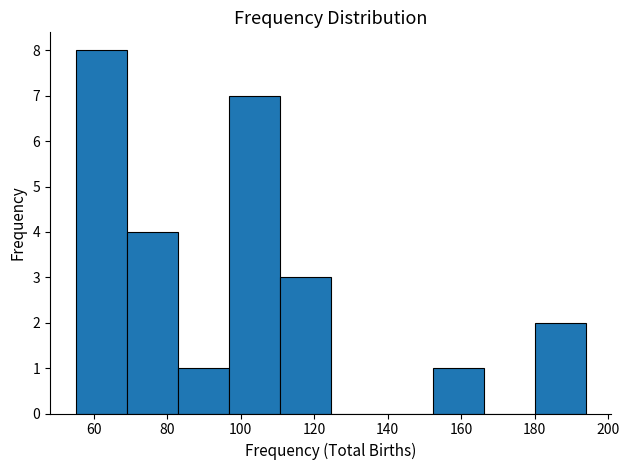

How tall is the bar that spans 180 to 194 on the x-axis? Neither the bar edges nor the heights are printed on the chart, so give them approximately, as read against the axes.

2